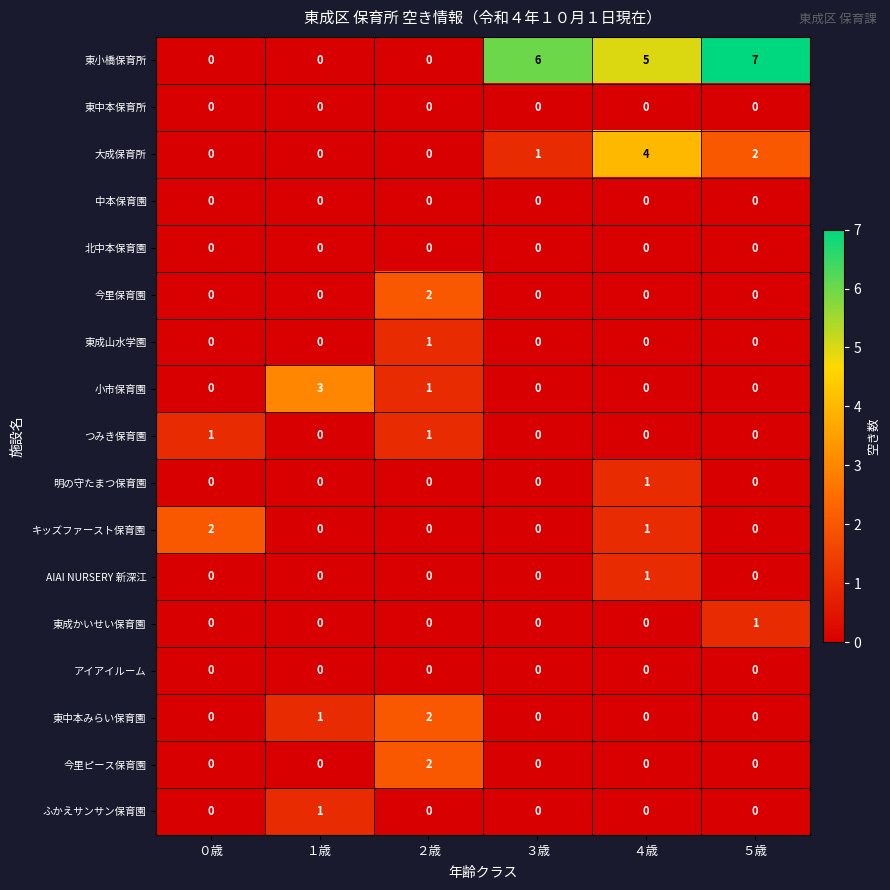

The value of つみき保育園 at ５歳 is -1. True or false?

False